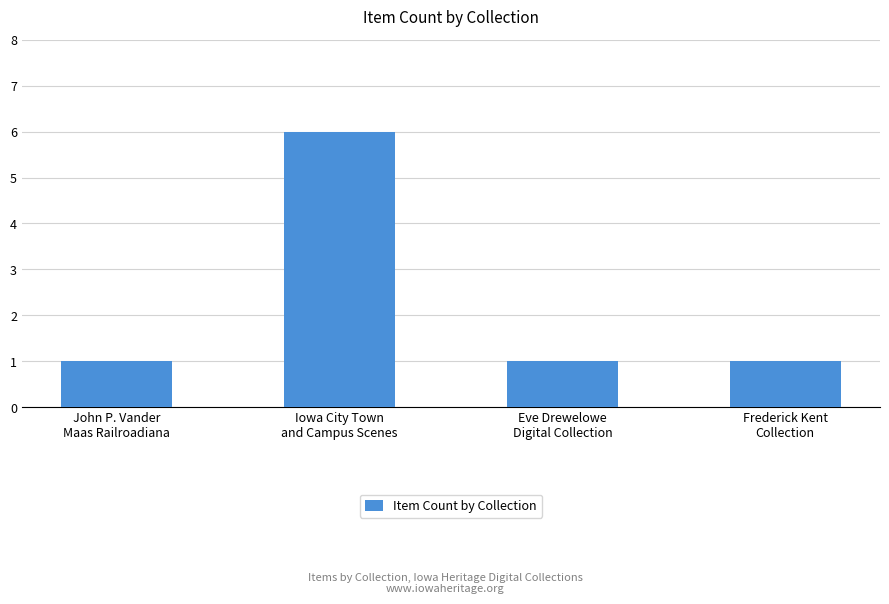

Reading left to right, what are all the values shown in this chart?

John P. Vander
Maas Railroadiana=1	Iowa City Town
and Campus Scenes=6	Eve Drewelowe
Digital Collection=1	Frederick Kent
Collection=1